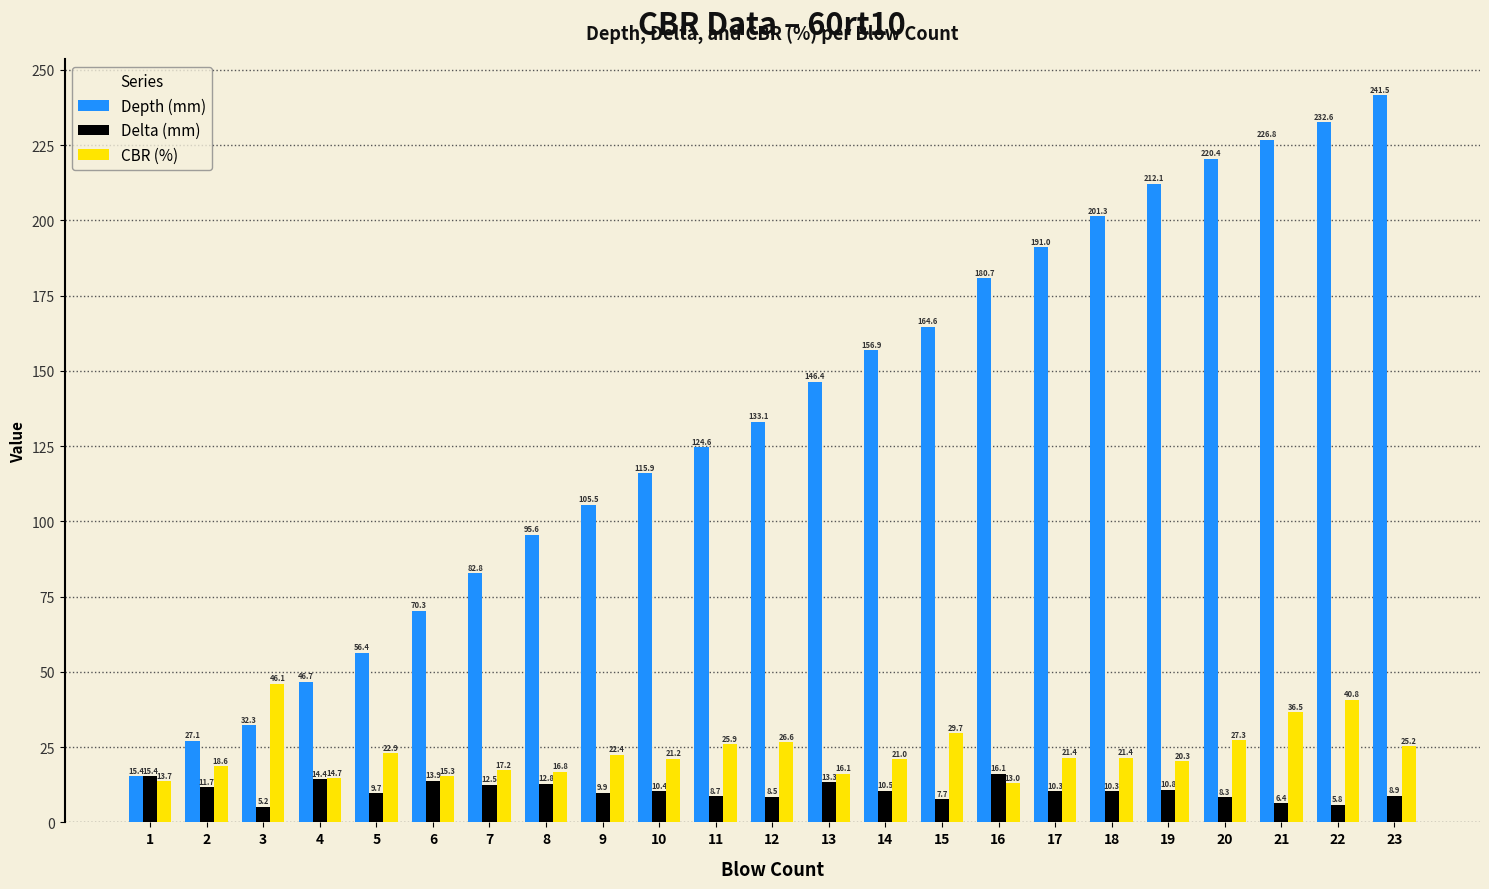

What is the average value of the Depth (mm) series?

133.9